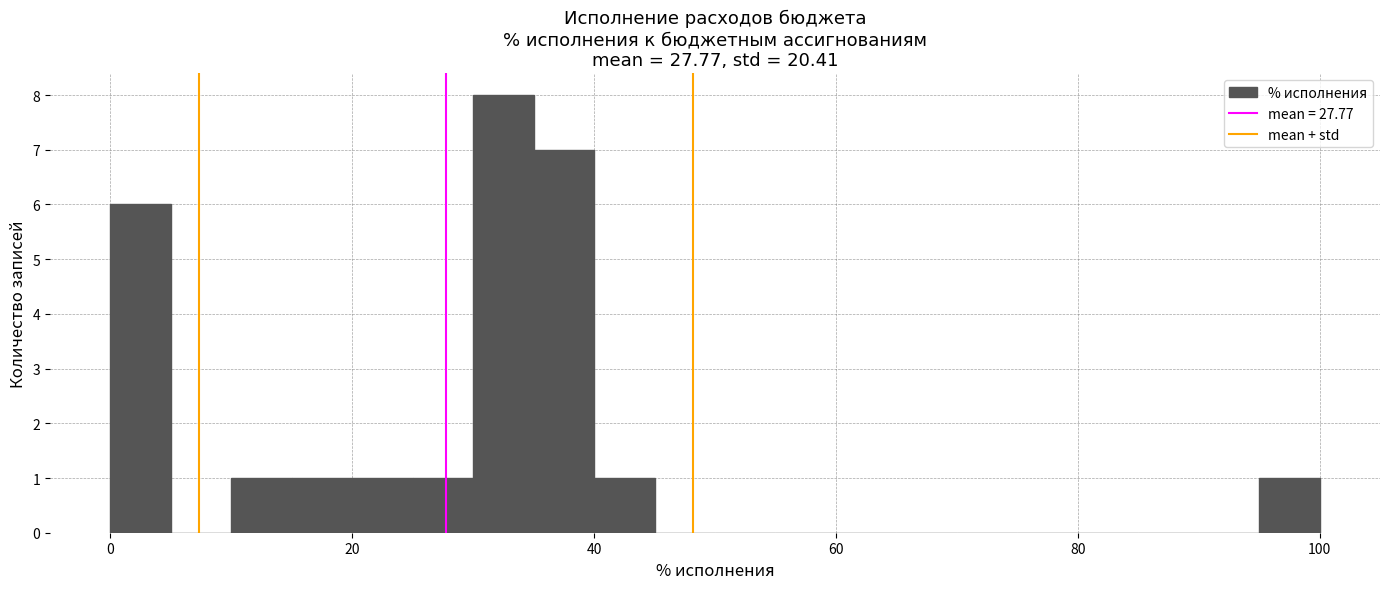

Read against the x-axis, roughly where is the centre of the tallest bar?

32